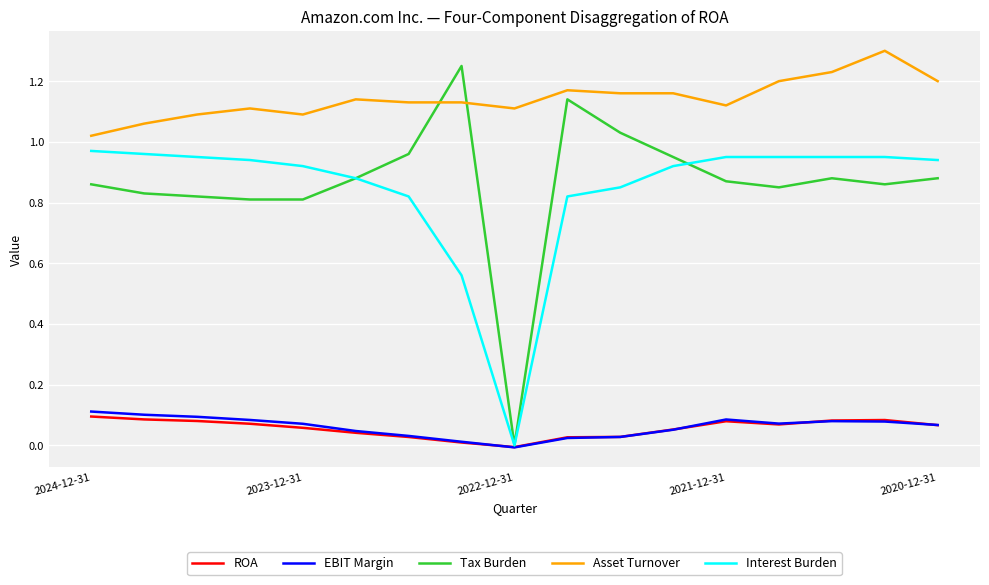

Is this an area chart (filled region under the line)?

No